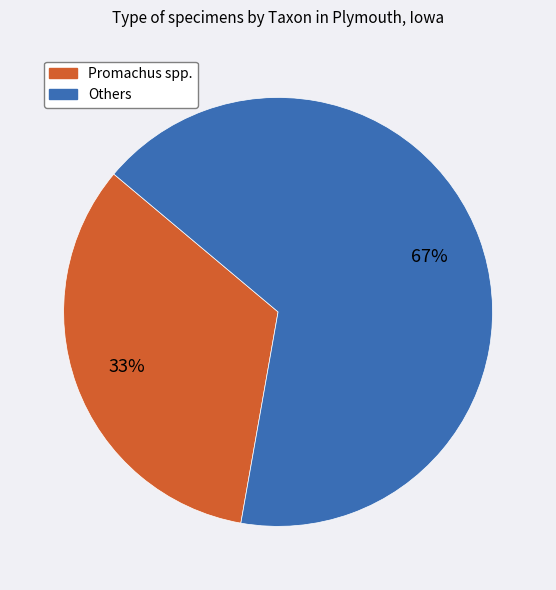

How many segments does this pie chart have?

2